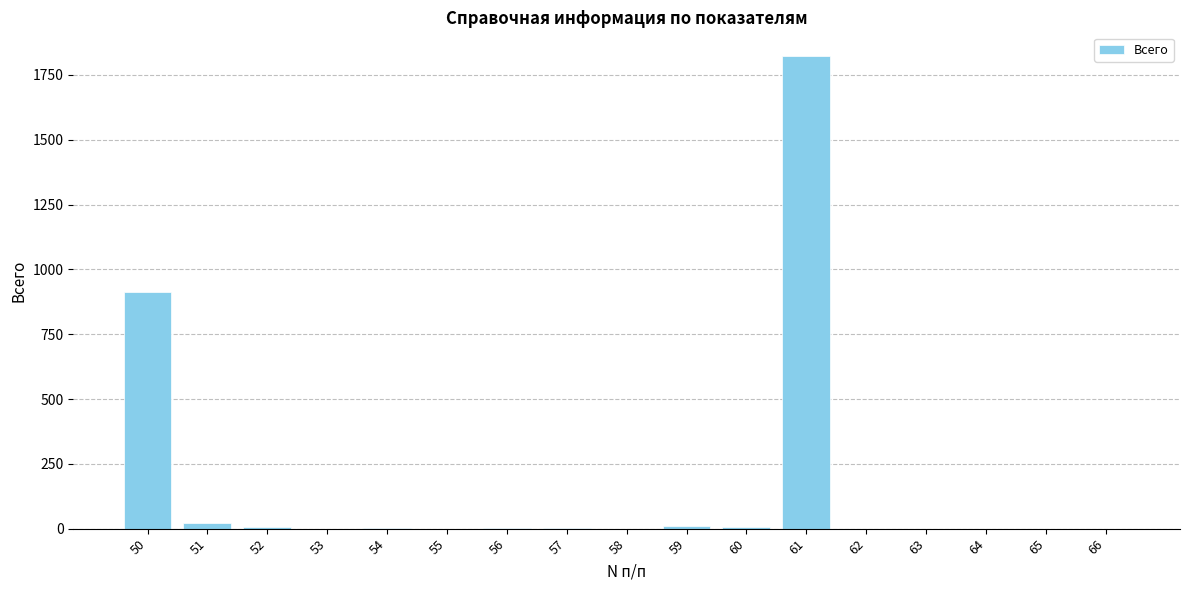

Approximately how many times larger is the value at 60 compared to 54?

8.0